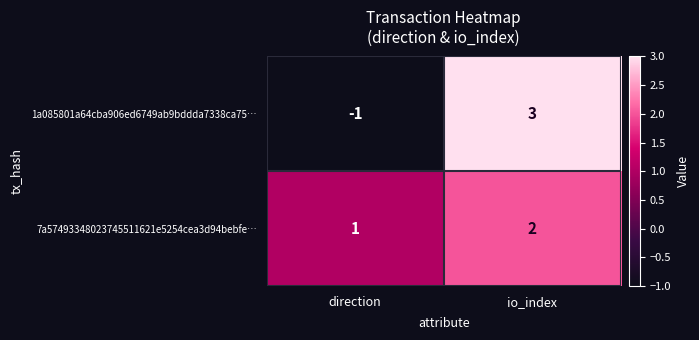

At which label is 1a085801a64cba906ed6749ab9bddda7338ca75… closest to 1?

direction